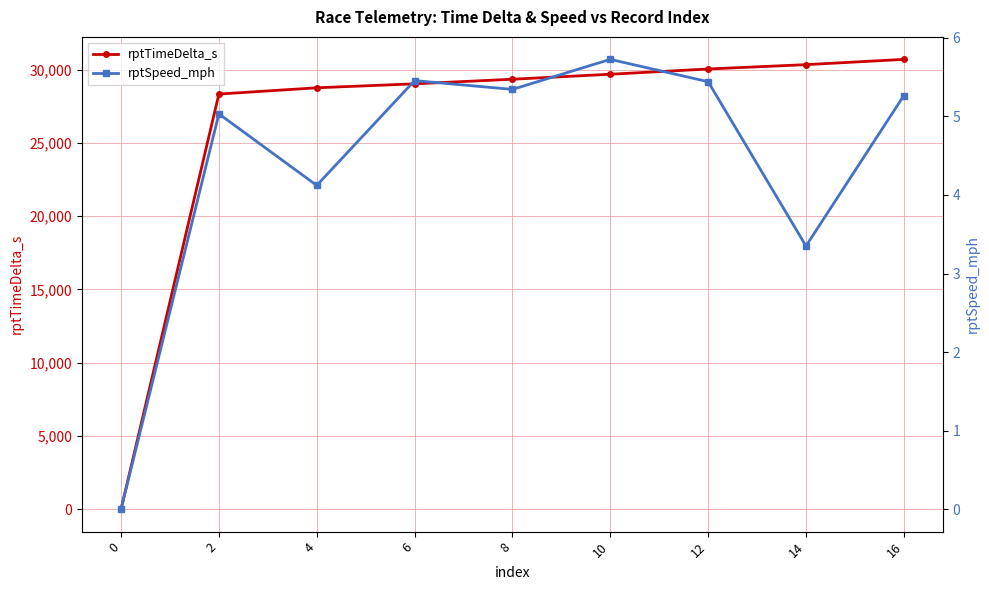

Where is the first local maximum for rptSpeed_mph?

2